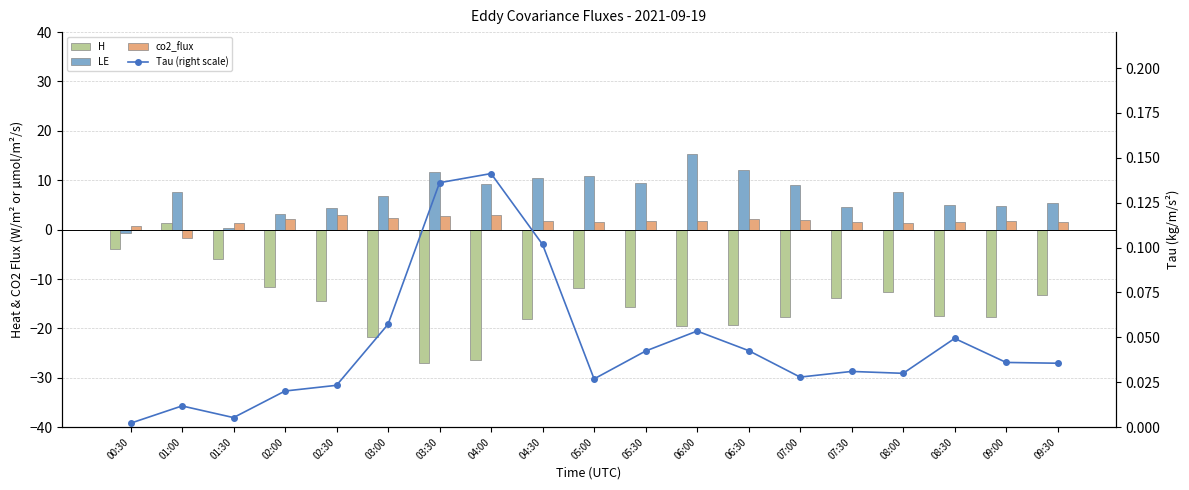

What is the minimum value shown in the chart?

-26.9